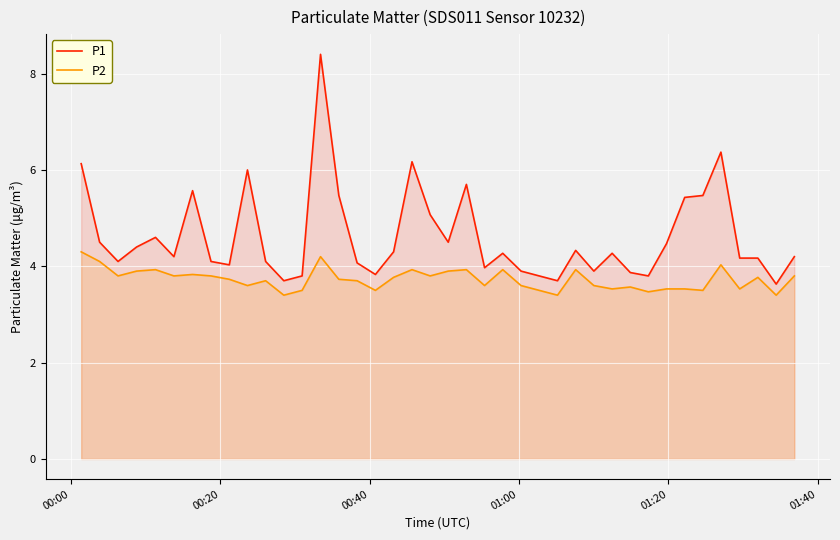

What is the difference between the maximum and minimum values in the P2 series?

0.9